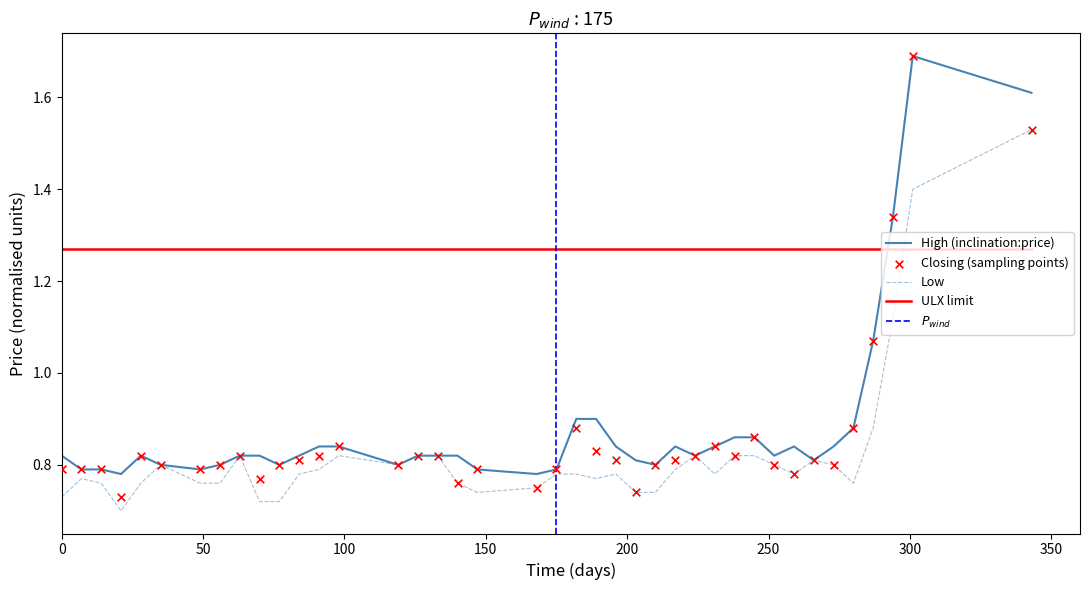

Which series reaches the maximum Y coordinate?

High